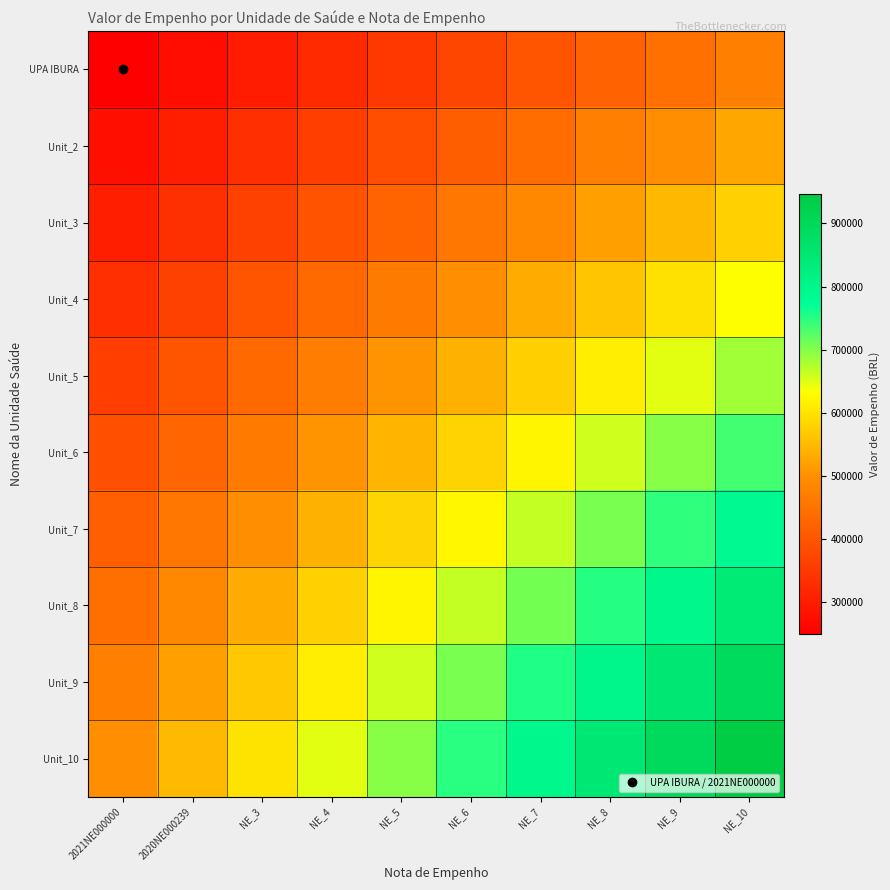

Reading left to right, list all the values displayed in this chart.

UPA IBURA: 2021NE000000=250000.0	2020NE000239=274792.8	NE_3=299585.7	NE_4=324378.5	NE_5=349171.3	NE_6=373964.1	NE_7=398757.0	NE_8=423549.8	NE_9=448342.6	NE_10=473135.4
Unit_2: 2021NE000000=277777.8	2020NE000239=305325.4	NE_3=332872.9	NE_4=360420.5	NE_5=387968.1	NE_6=415515.7	NE_7=443063.3	NE_8=470610.9	NE_9=498158.4	NE_10=525706.0
Unit_3: 2021NE000000=305555.6	2020NE000239=335857.9	NE_3=366160.2	NE_4=396462.6	NE_5=426764.9	NE_6=457067.3	NE_7=487369.6	NE_8=517672.0	NE_9=547974.3	NE_10=578276.6
Unit_4: 2021NE000000=333333.3	2020NE000239=366390.4	NE_3=399447.5	NE_4=432504.6	NE_5=465561.7	NE_6=498618.8	NE_7=531675.9	NE_8=564733.0	NE_9=597790.1	NE_10=630847.2
Unit_5: 2021NE000000=361111.1	2020NE000239=396923.0	NE_3=432734.8	NE_4=468546.7	NE_5=504358.5	NE_6=540170.4	NE_7=575982.3	NE_8=611794.1	NE_9=647606.0	NE_10=683417.8
Unit_6: 2021NE000000=388888.9	2020NE000239=427455.5	NE_3=466022.1	NE_4=504588.7	NE_5=543155.4	NE_6=581722.0	NE_7=620288.6	NE_8=658855.2	NE_9=697421.8	NE_10=735988.4
Unit_7: 2021NE000000=416666.7	2020NE000239=457988.0	NE_3=499309.4	NE_4=540630.8	NE_5=581952.2	NE_6=623273.5	NE_7=664594.9	NE_8=705916.3	NE_9=747237.7	NE_10=788559.0
Unit_8: 2021NE000000=444444.4	2020NE000239=488520.6	NE_3=532596.7	NE_4=576672.8	NE_5=620749.0	NE_6=664825.1	NE_7=708901.3	NE_8=752977.4	NE_9=797053.5	NE_10=841129.7
Unit_9: 2021NE000000=472222.2	2020NE000239=519053.1	NE_3=565884.0	NE_4=612714.9	NE_5=659545.8	NE_6=706376.7	NE_7=753207.6	NE_8=800038.5	NE_9=846869.4	NE_10=893700.3
Unit_10: 2021NE000000=500000.0	2020NE000239=549585.7	NE_3=599171.3	NE_4=648757.0	NE_5=698342.6	NE_6=747928.3	NE_7=797513.9	NE_8=847099.6	NE_9=896685.2	NE_10=946270.9